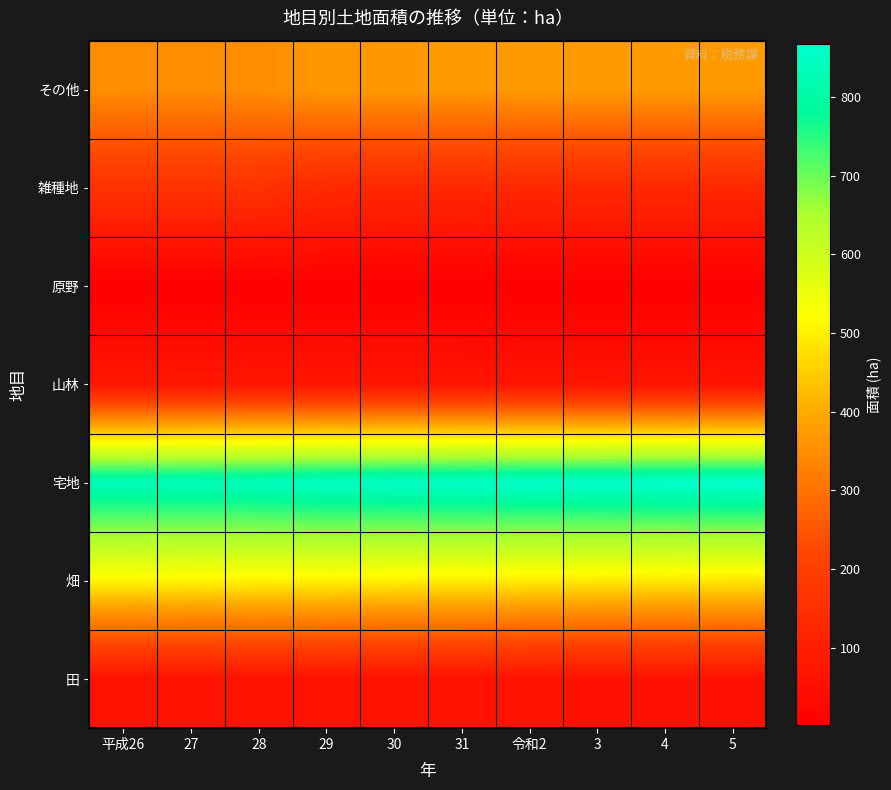

Reading left to right, what are all the values shown in this chart?

田: 平成26=59.7	27=59.6	28=59.5	29=59.5	30=59.5	31=59.2	令和2=59.2	3=58.7	4=58.7	5=58.6
畑: 平成26=507.6	27=504.6	28=502.9	29=500.3	30=497.5	31=494.8	令和2=491.5	3=489.5	4=487.4	5=485.0
宅地: 平成26=830.8	27=833.4	28=836.6	29=848.6	30=852.1	31=855.3	令和2=858.3	3=861.9	4=864.7	5=867.6
山林: 平成26=75.1	27=74.4	28=73.4	29=72.6	30=72.3	31=71.4	令和2=69.7	3=67.8	4=67.1	5=66.8
原野: 平成26=1.4	27=1.4	28=1.4	29=1.4	30=1.4	31=1.4	令和2=1.4	3=1.4	4=1.4	5=1.4
雑種地: 平成26=159.9	27=160.1	28=159.6	29=129.9	30=129.4	31=128.9	令和2=129.4	3=129.9	4=129.9	5=129.4
その他: 平成26=349.4	27=348.5	28=348.5	29=369.5	30=369.8	31=370.9	令和2=372.5	3=372.8	4=372.8	5=373.2